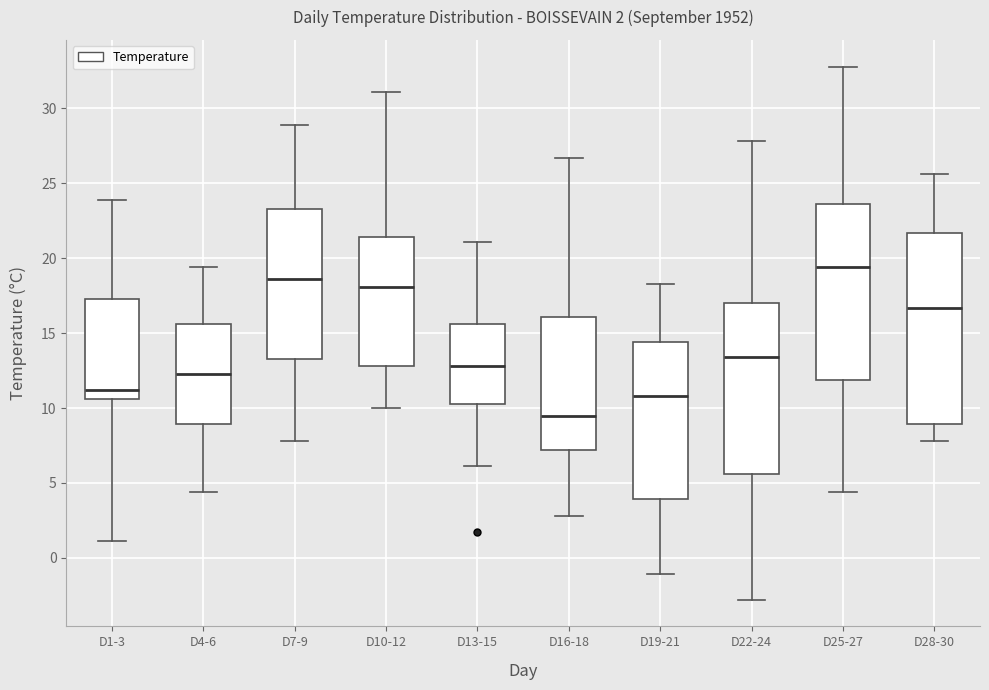

Comparing the boxes themselves (not the whiskers), which one is the tallest?

D28-30